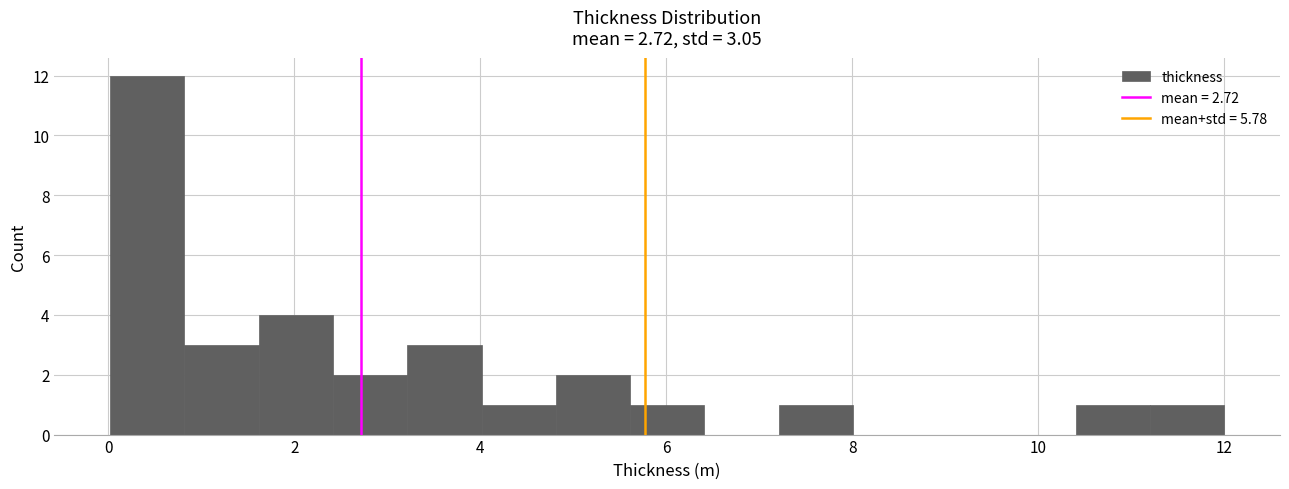

Read against the x-axis, roughly where is the centre of the tallest bar?

0.4